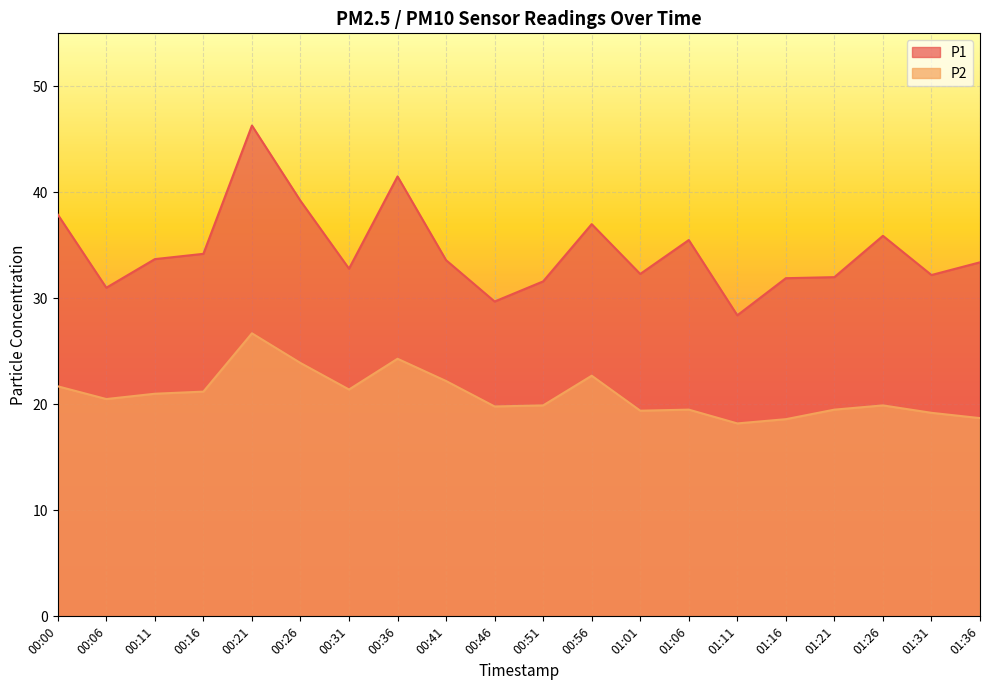

What is the smallest value displayed?

18.2